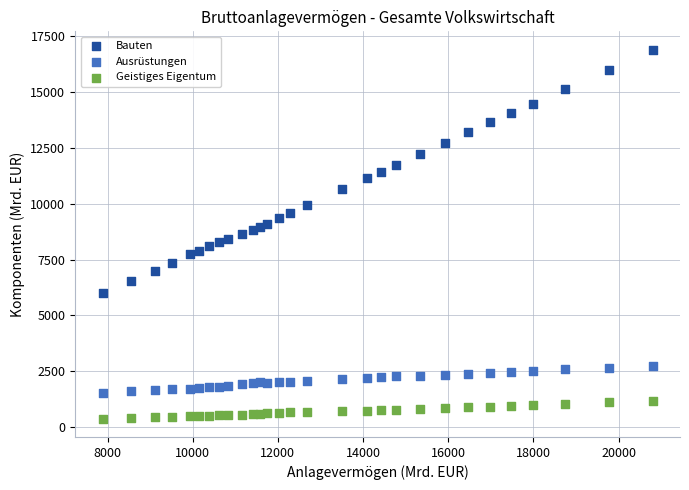

Which series contains the lowest Y value?

Geistiges Eigentum